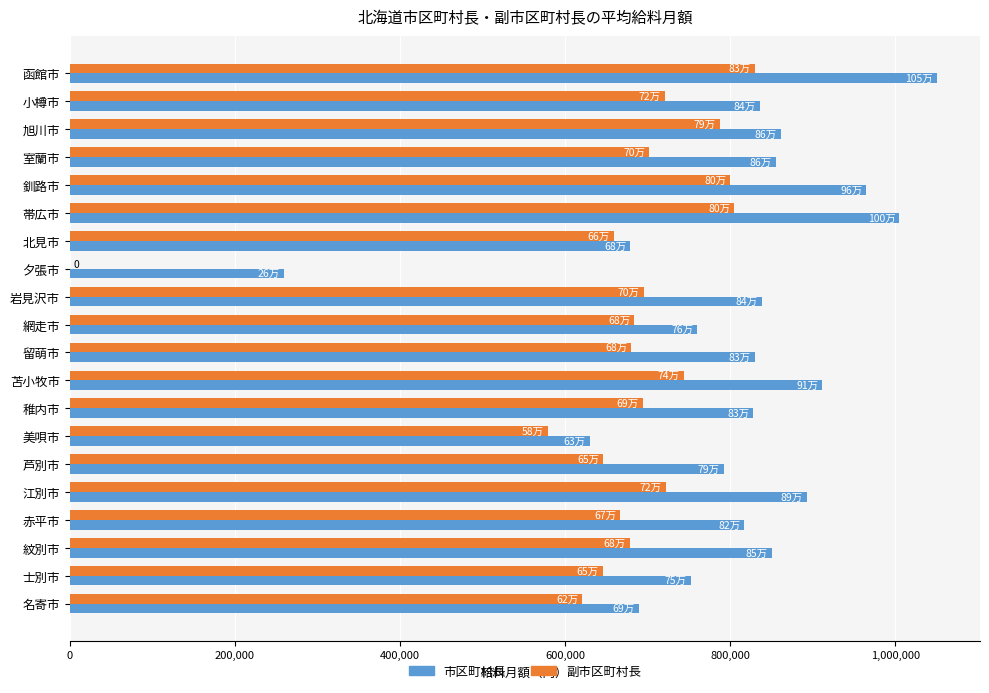

Which series has the largest total across all categories?

市区町村長